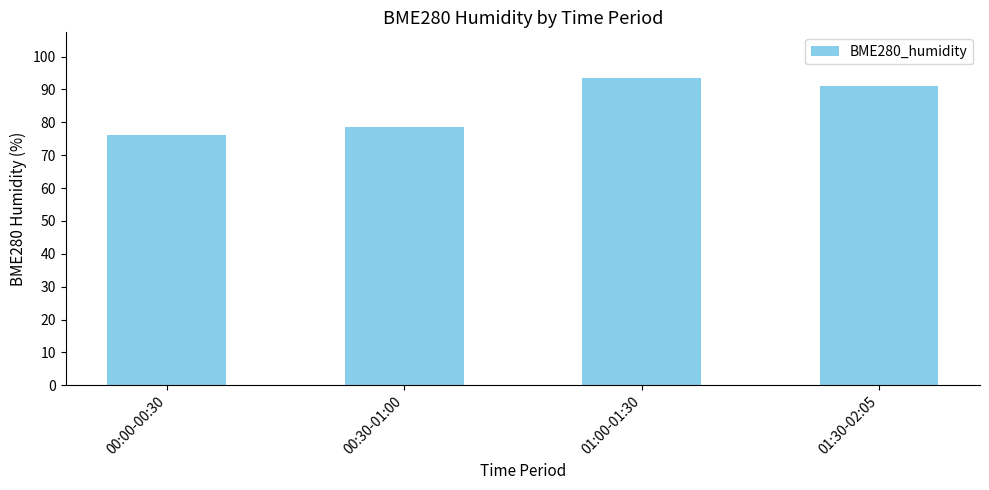

At which label does the data first exceed 90?

01:00-01:30